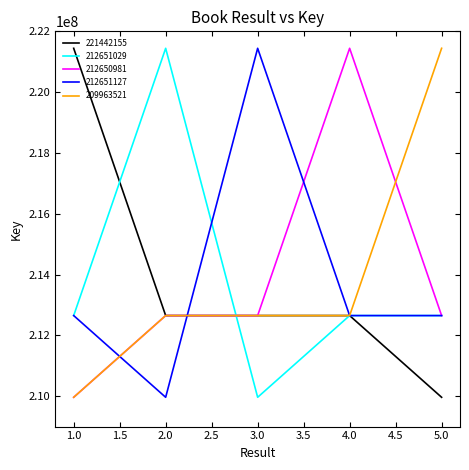

Is the value of 212651029 at 3.0 greater than the value of 212651127 at 4.0?

No